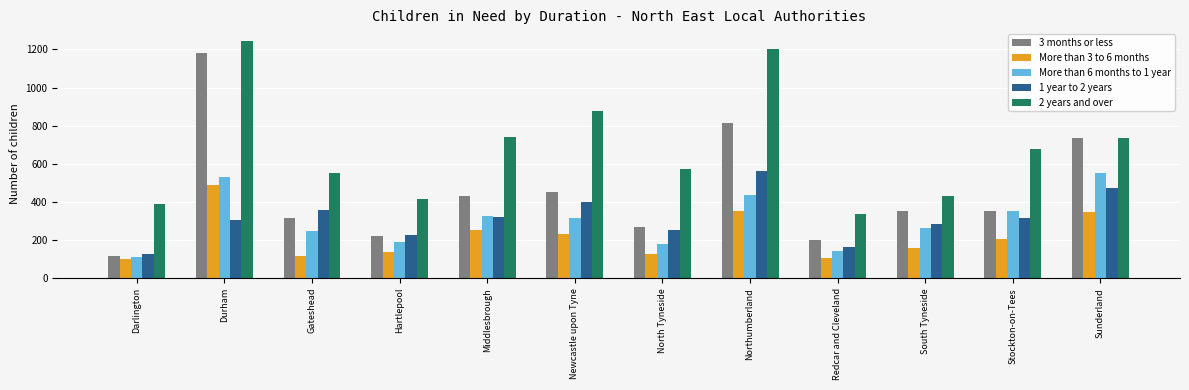

The More than 3 to 6 months series shows 137 at Hartlepool. True or false?

True